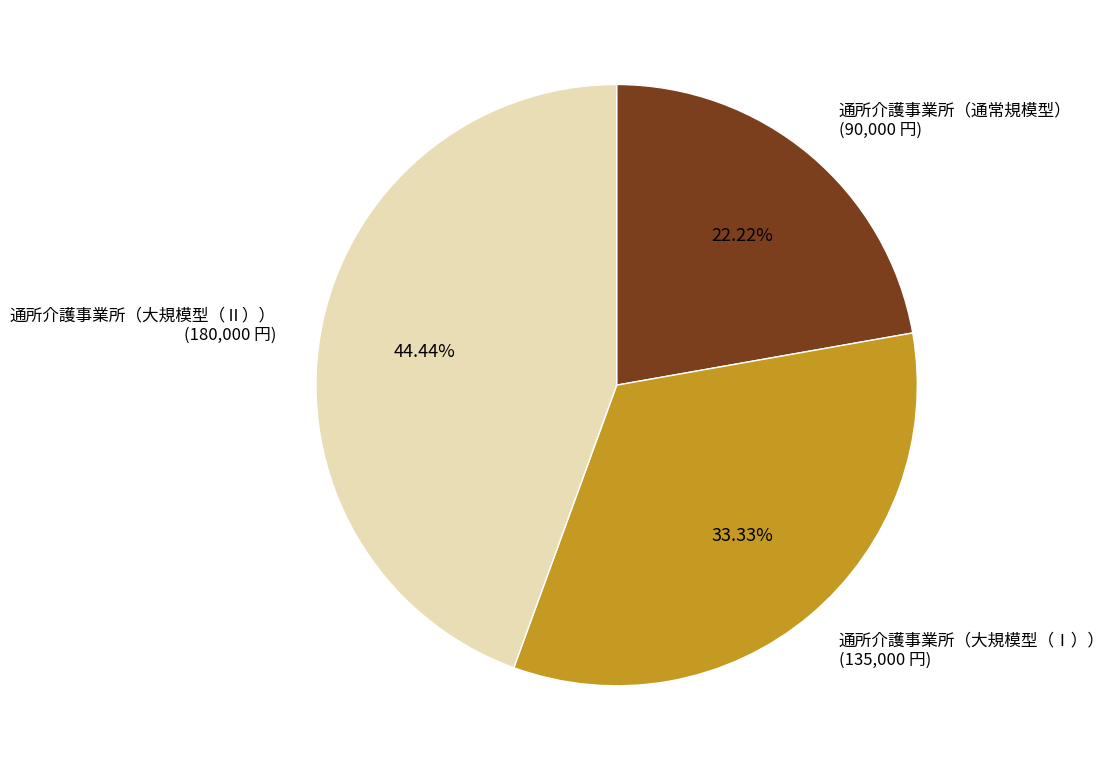

Is the sum of 通所介護事業所（大規模型（Ⅱ）） and 通所介護事業所（大規模型（Ⅰ）） greater than half?

Yes